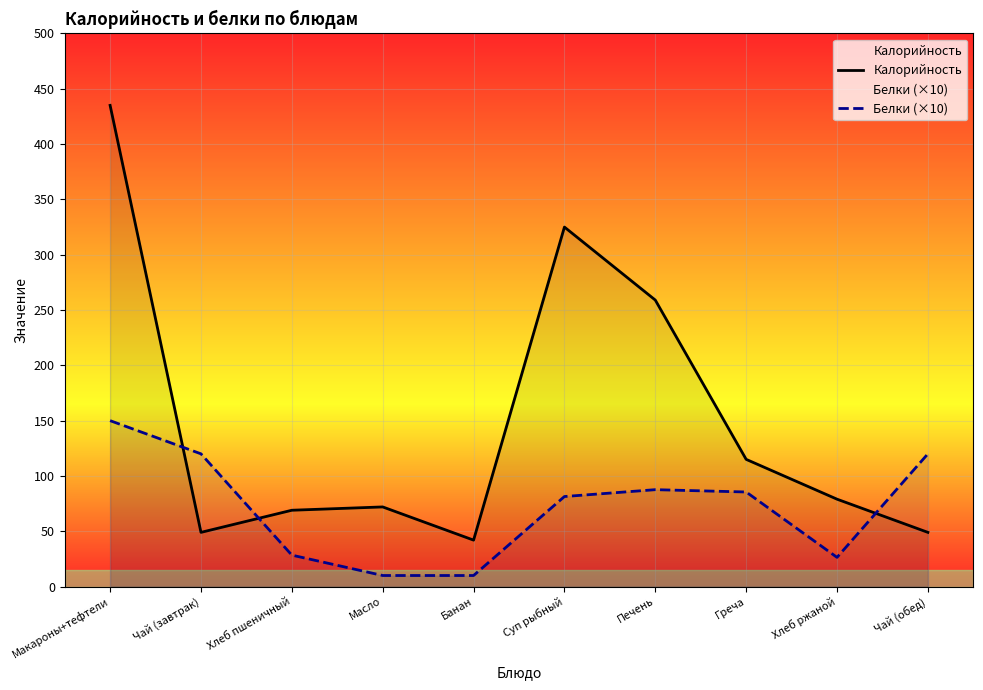

Count the number of categories in the chart.

10